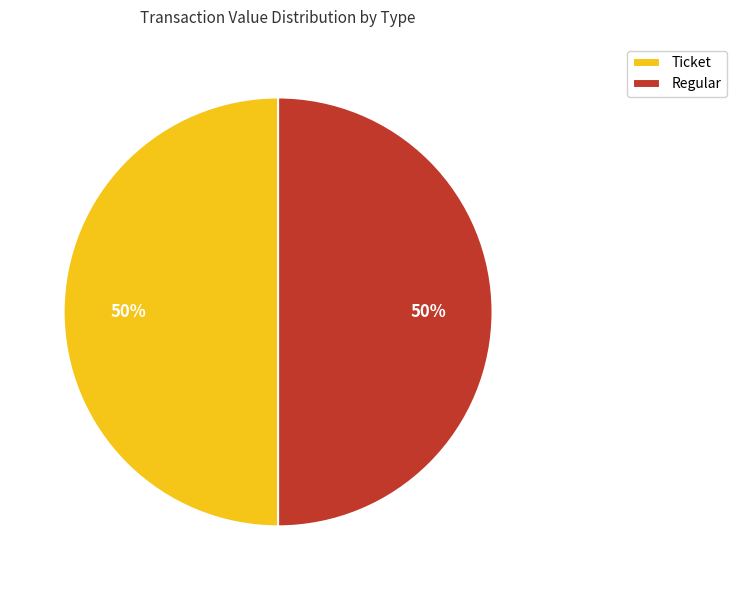

The Regular slice represents 50% of the pie. True or false?

True